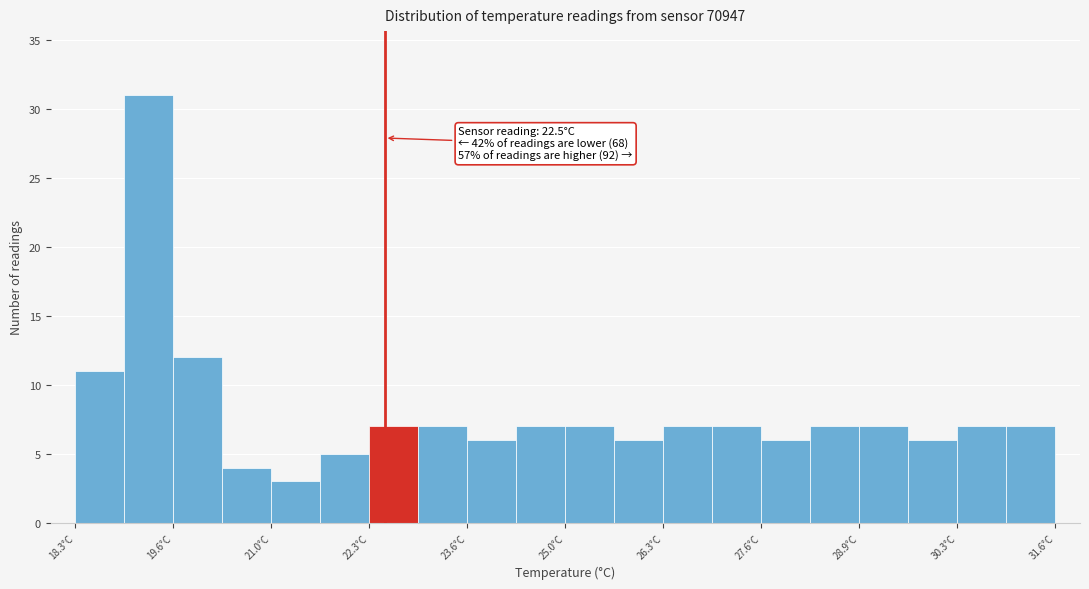

Read against the x-axis, roughly where is the centre of the tallest bar?

19.2